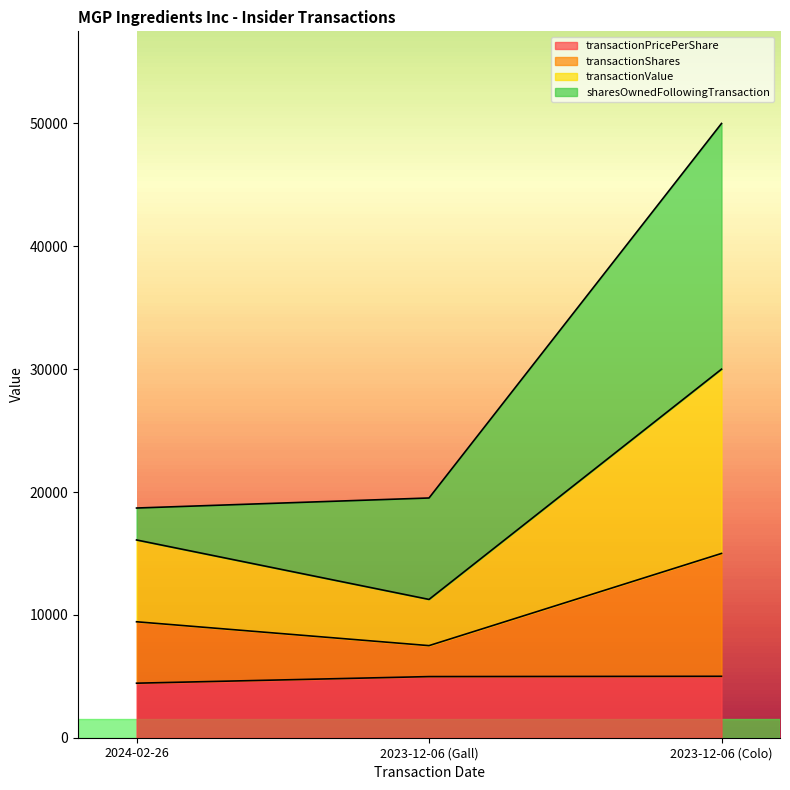

The transactionPricePerShare series shows 4976.2 at 2023-12-06 (Gall). True or false?

True